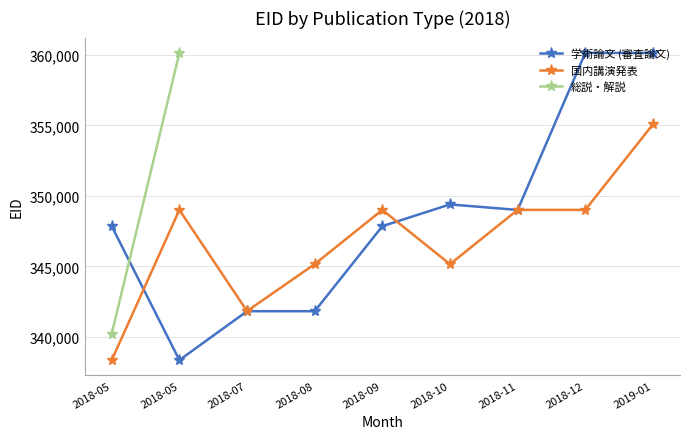

Is the value of 総説・解説 at 2018-12 greater than the value of 学術論文 (審査論文) at 2018-05?

No